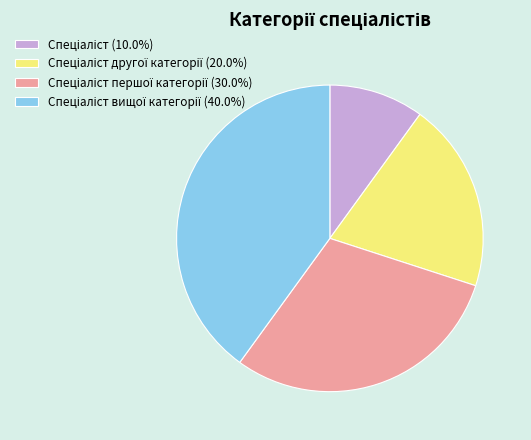

Is there a majority slice in this chart?

No